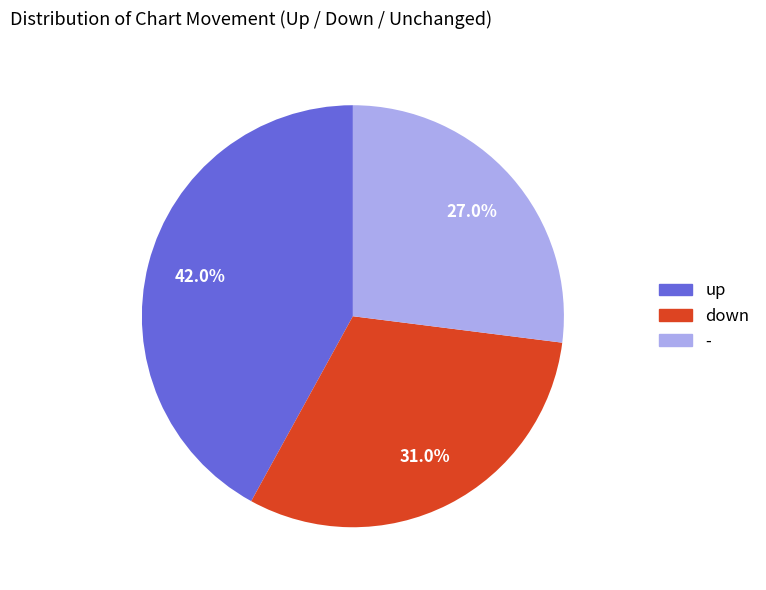

What percentage is the down slice, to the nearest percent?

31%